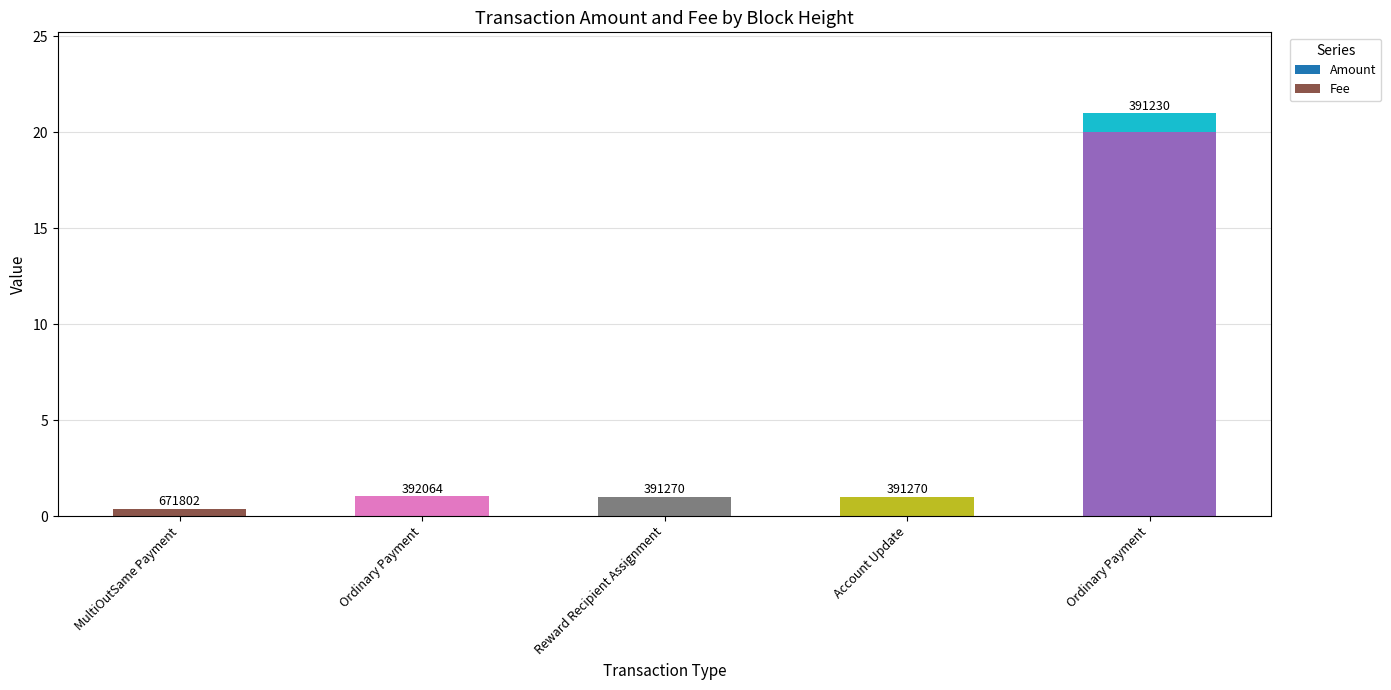

Reading left to right, what are all the values shown in this chart?

Amount: 0.0	0.0	0.0	0.0	20.0
Fee: 0.4	1.0	1.0	1.0	1.0